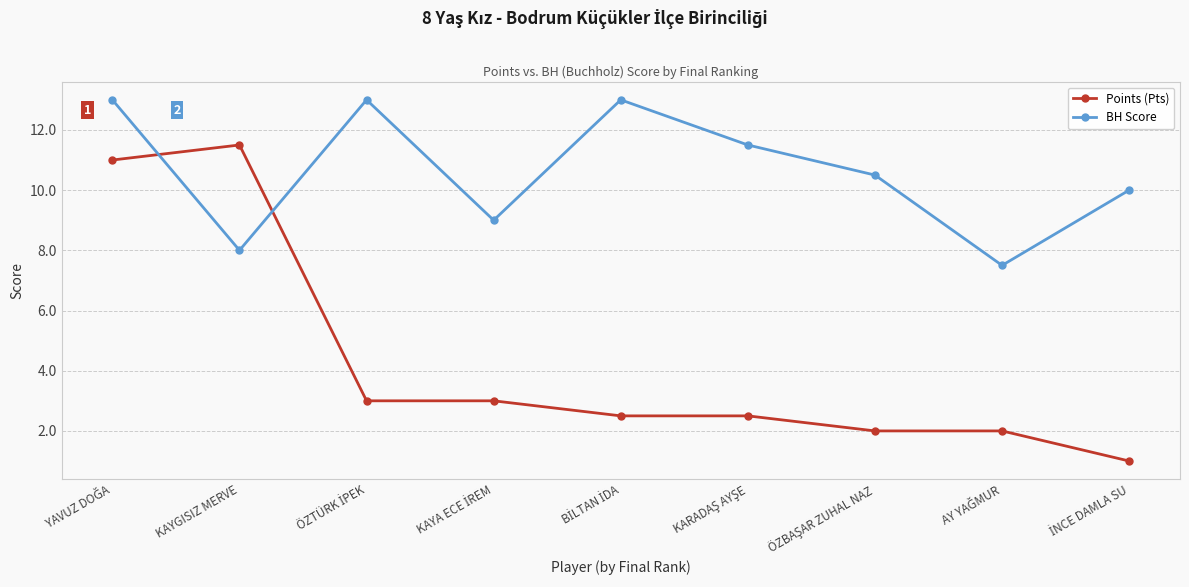

Where is the first local minimum for BH Score?

KAYGISIZ MERVE